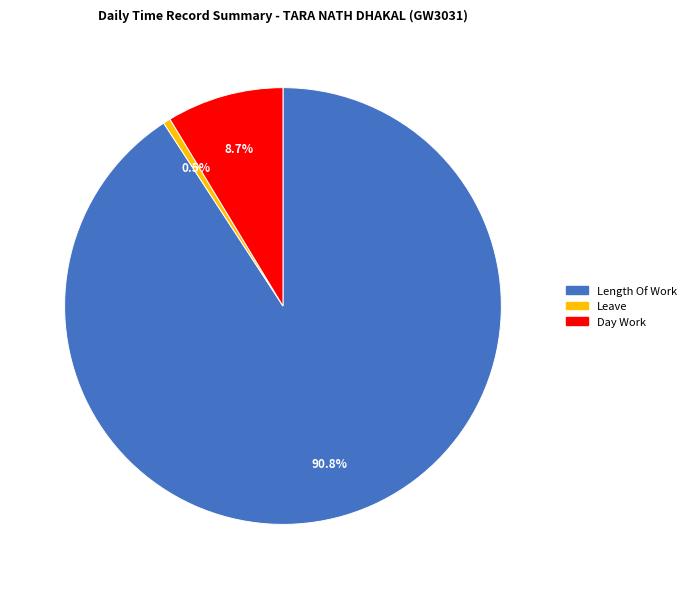

Count the number of slices in the pie.

3